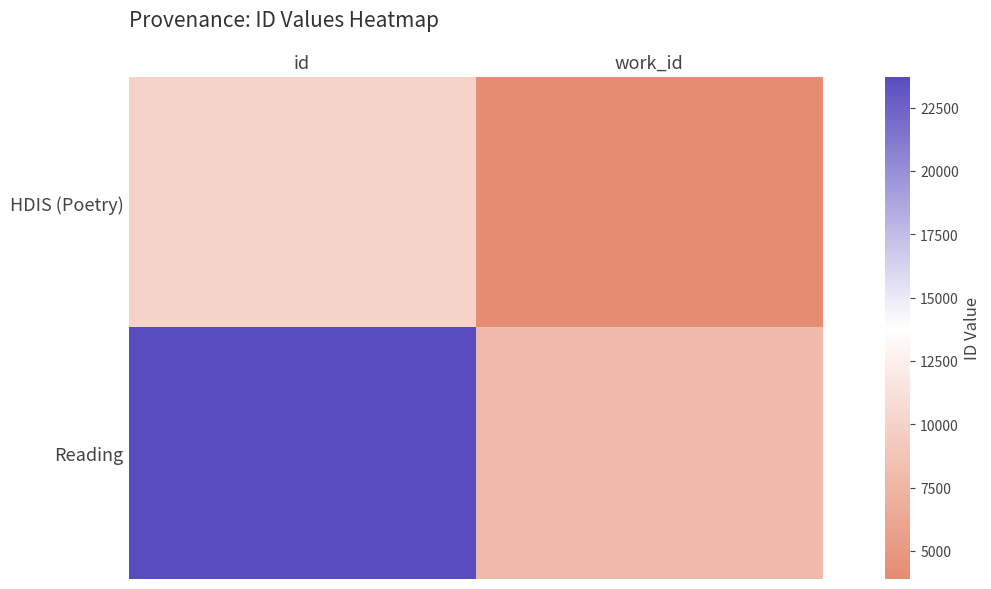

What is the difference between the highest and lowest values at id?

13656